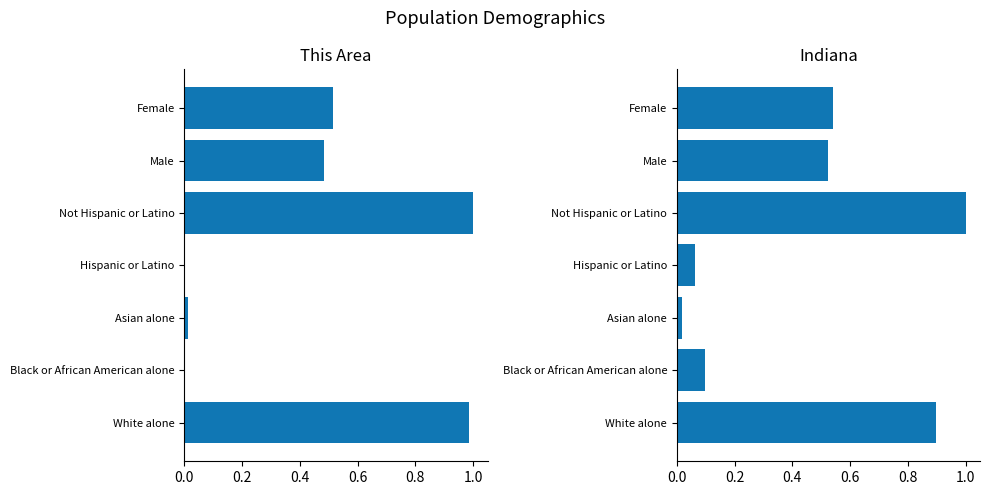

Reading left to right, list all the values displayed in this chart.

This Area: 1.0	0.0	0.0	0.0	1.0	0.5	0.5
Indiana: 0.9	0.1	0.0	0.1	1.0	0.5	0.5